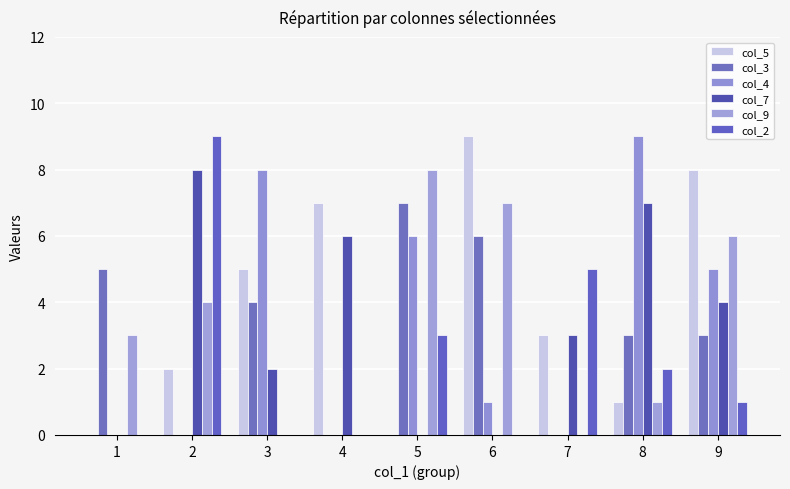

How many categories are shown in the chart?

9